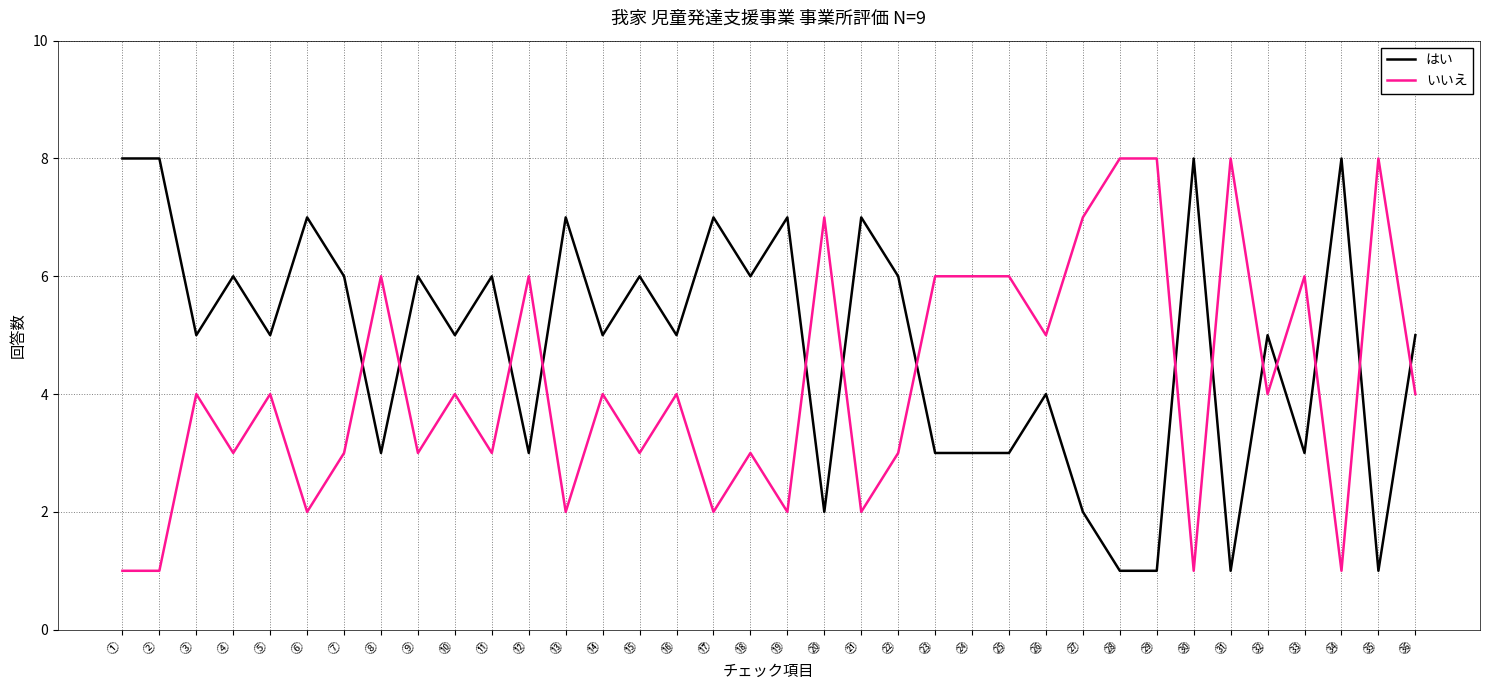

The いいえ series shows 1 at ㉞. True or false?

True